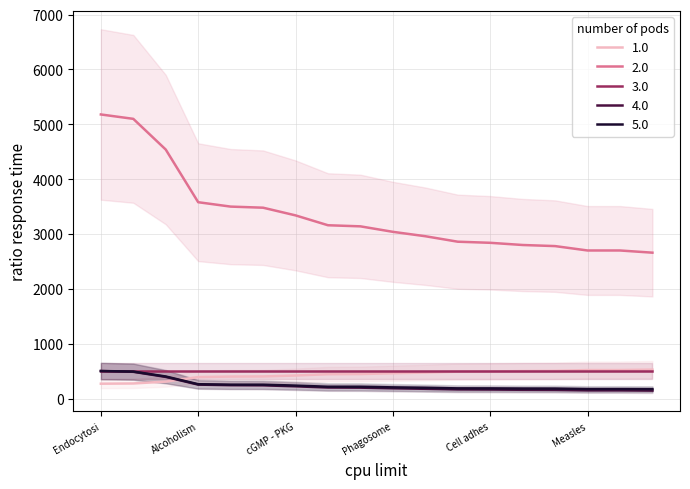

At how many categories does at least one series exceed 1800?

18